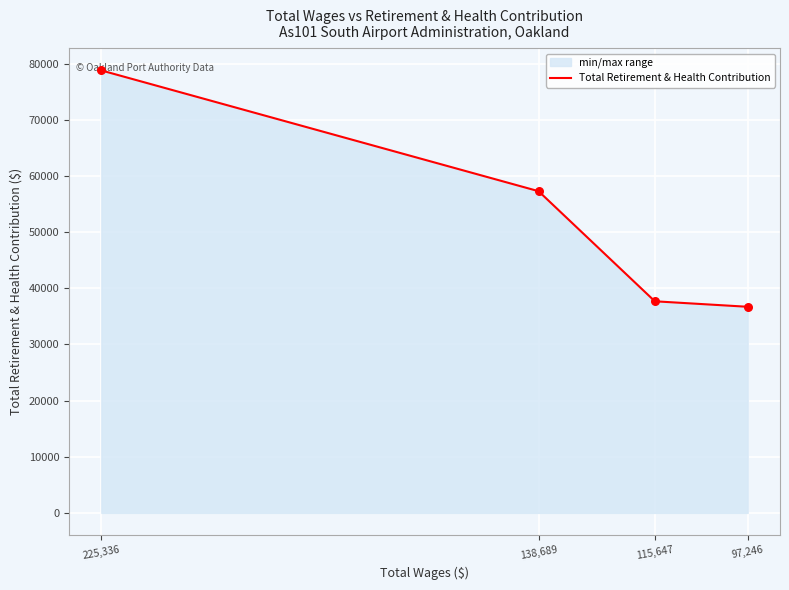

What is the ratio of the value at 115,647 to the value at 138,689?

0.7